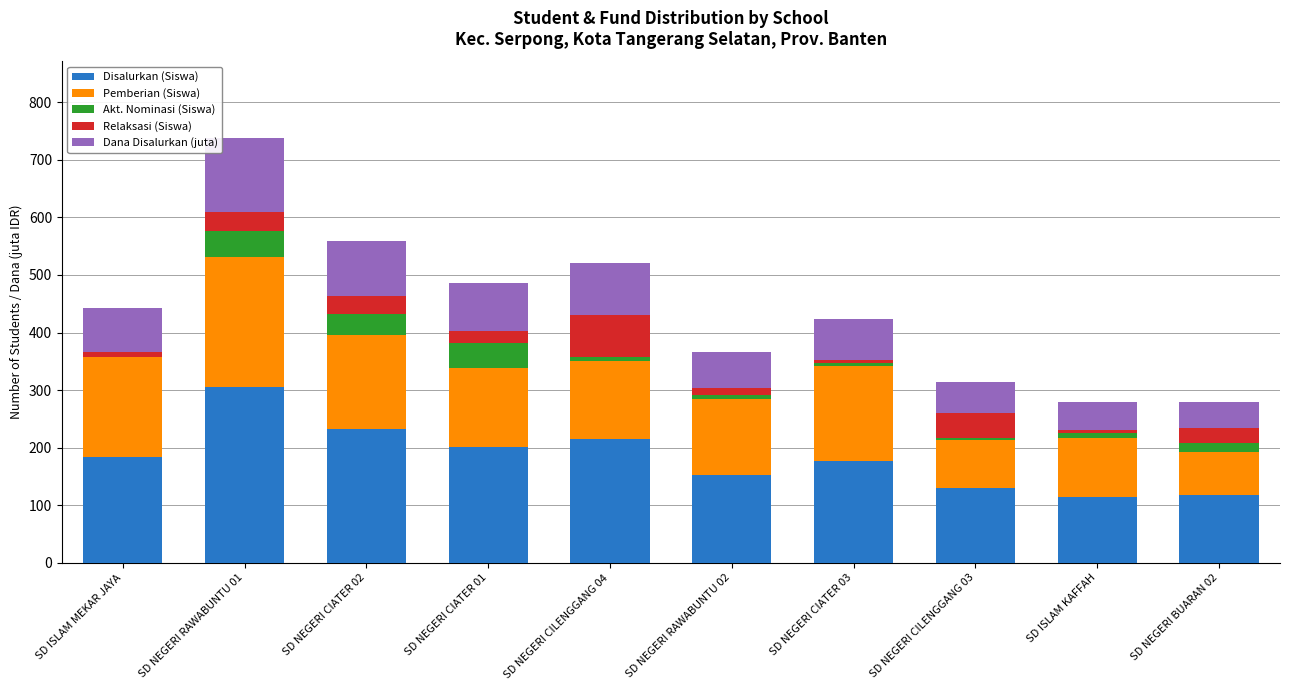

What is the maximum value for Disalurkan (Siswa)?

305